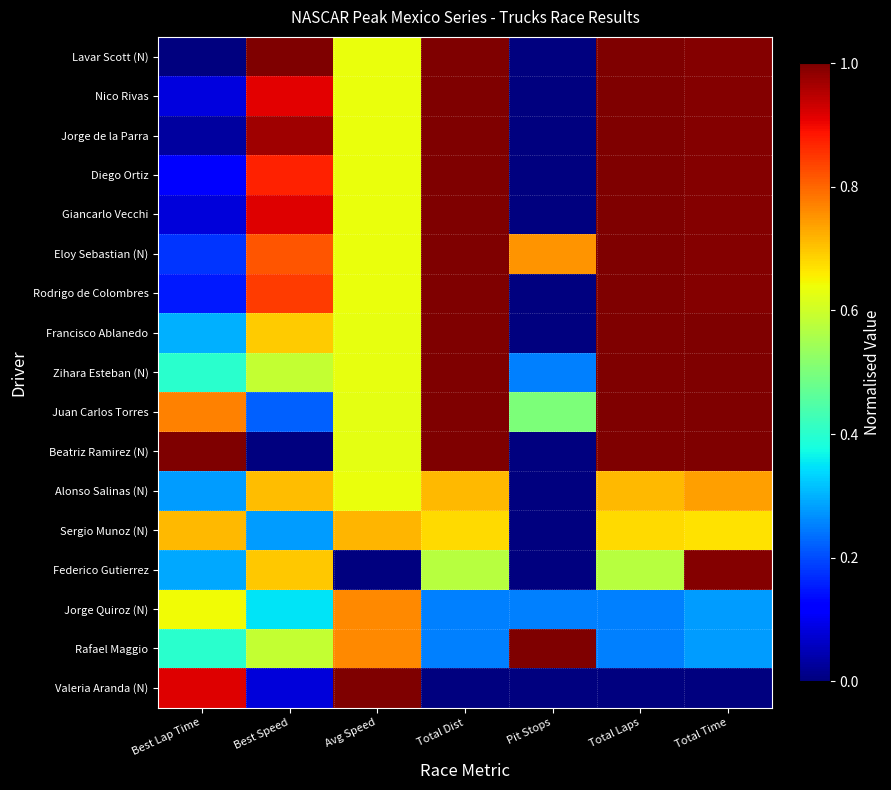

What is the maximum value shown in the chart?

1.0